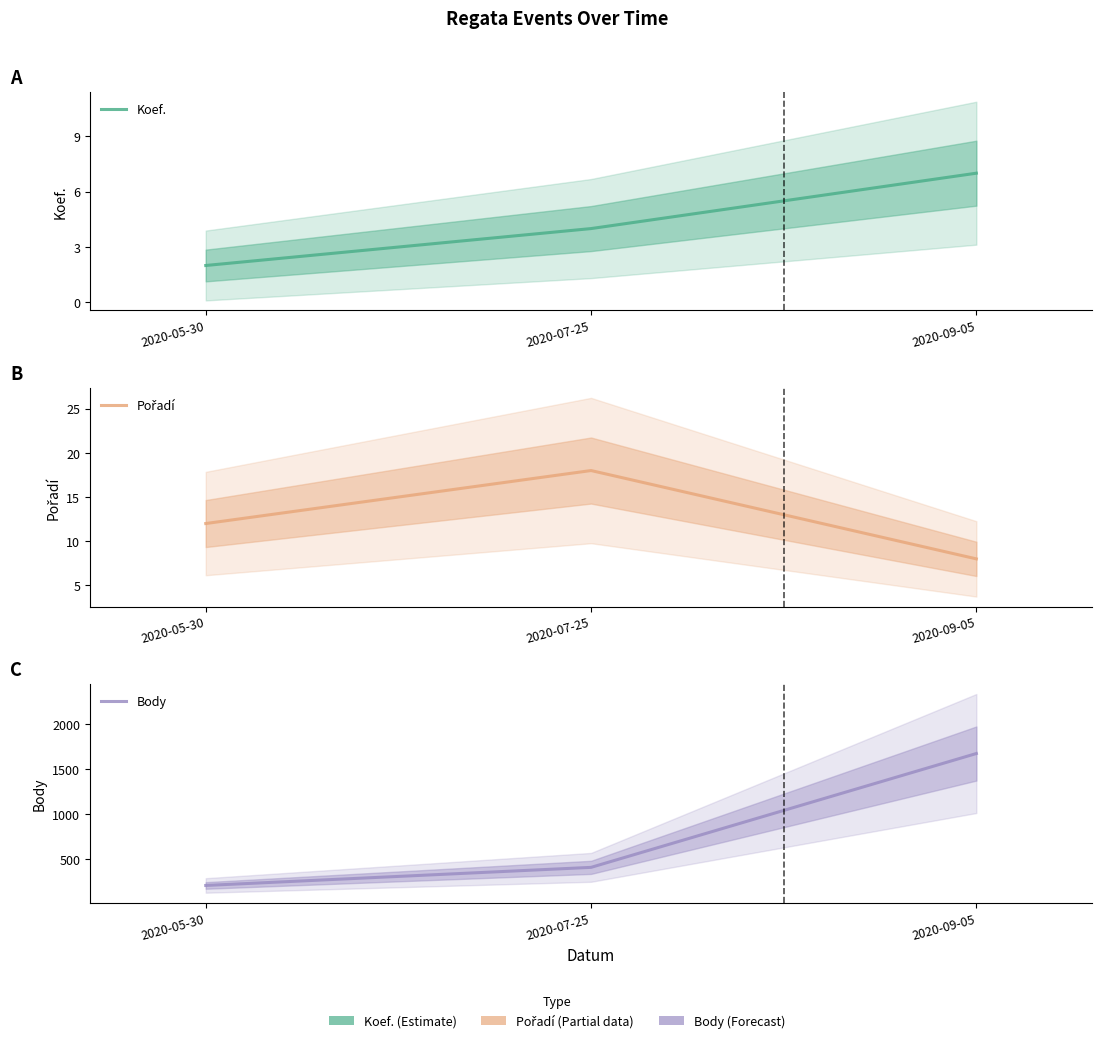

Rank the categories by Body value from highest to lowest.

2020-09-05, 2020-07-25, 2020-05-30